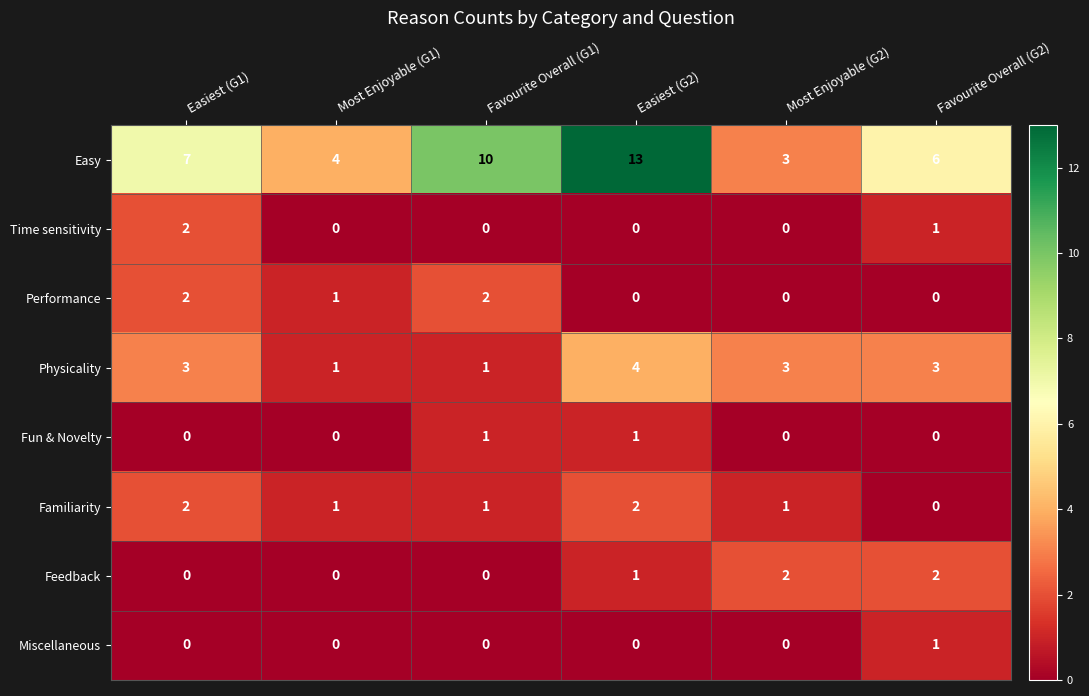

What is the difference between the maximum and minimum values in the Easy series?

10